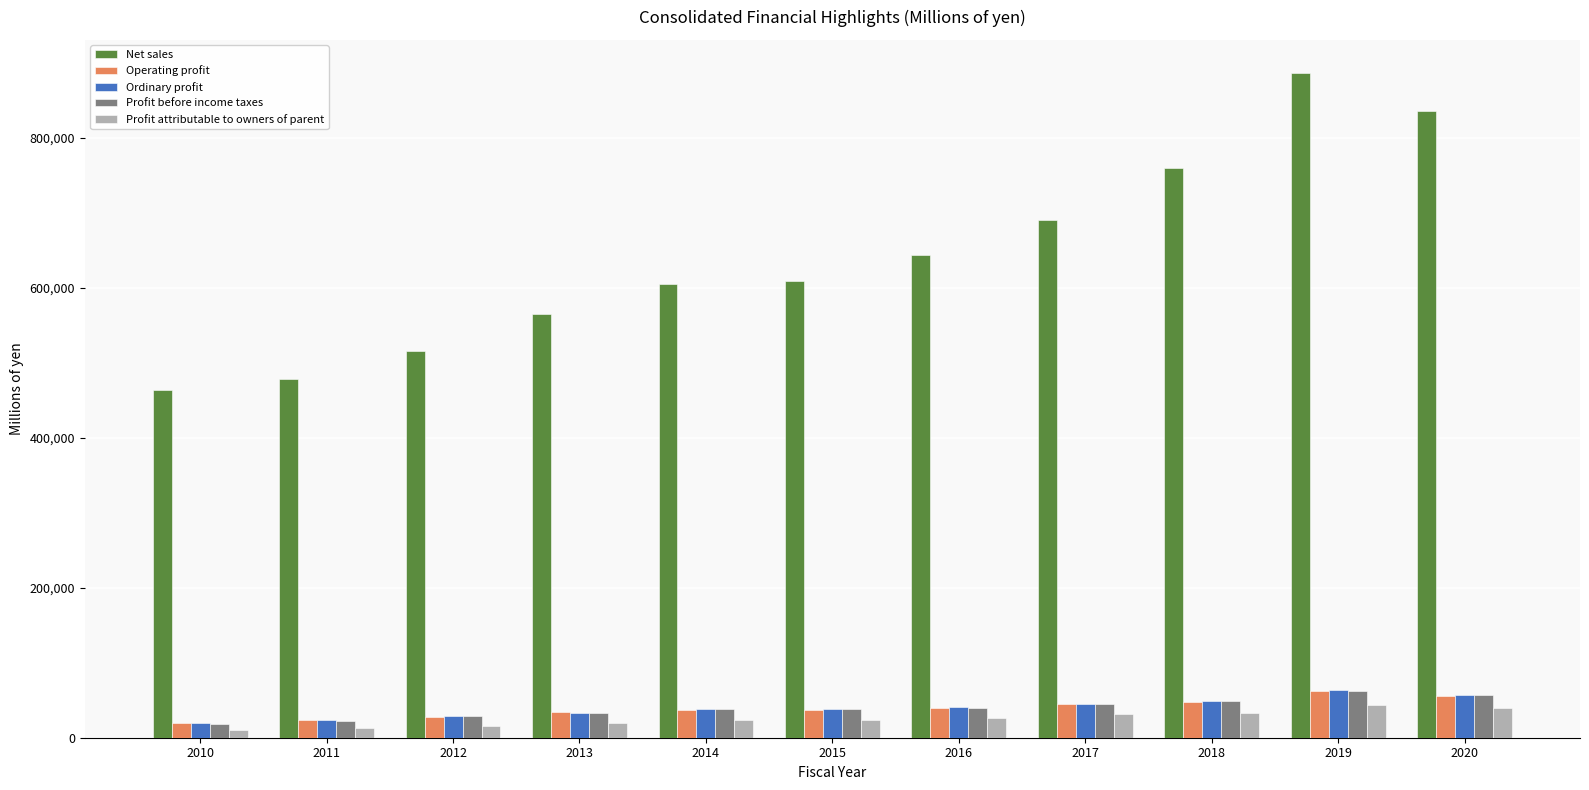

Is it true that Operating profit equals 19013 at 2010?

True